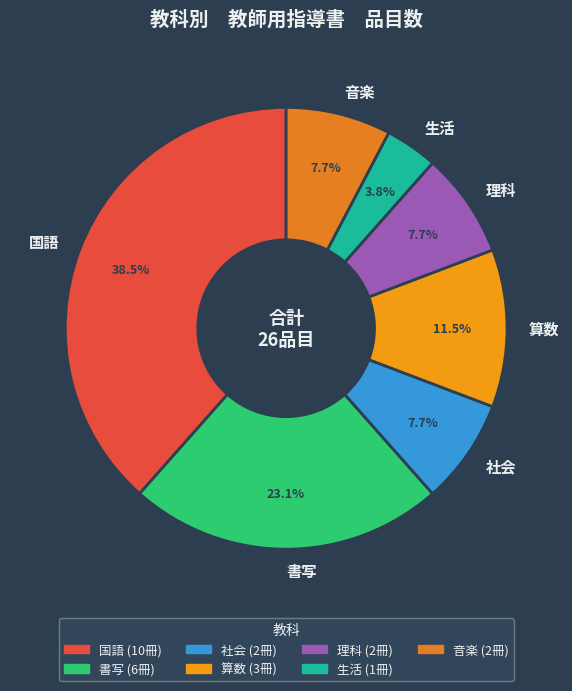

To the nearest percent, what is the combined percentage of 音楽 and 国語?

46%